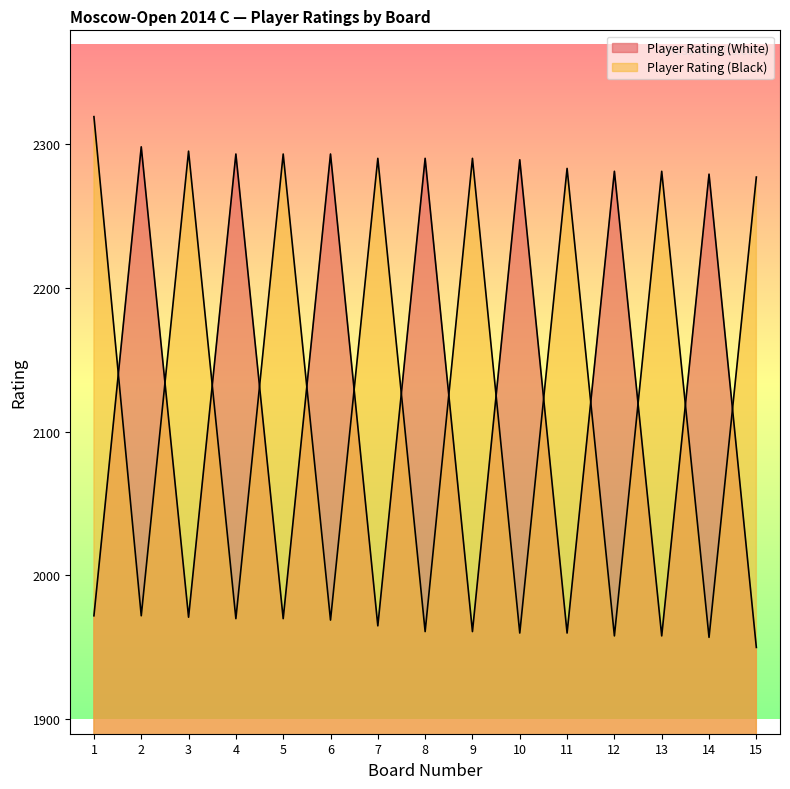

How many data points in Player Rating (White) are above 1972?

7